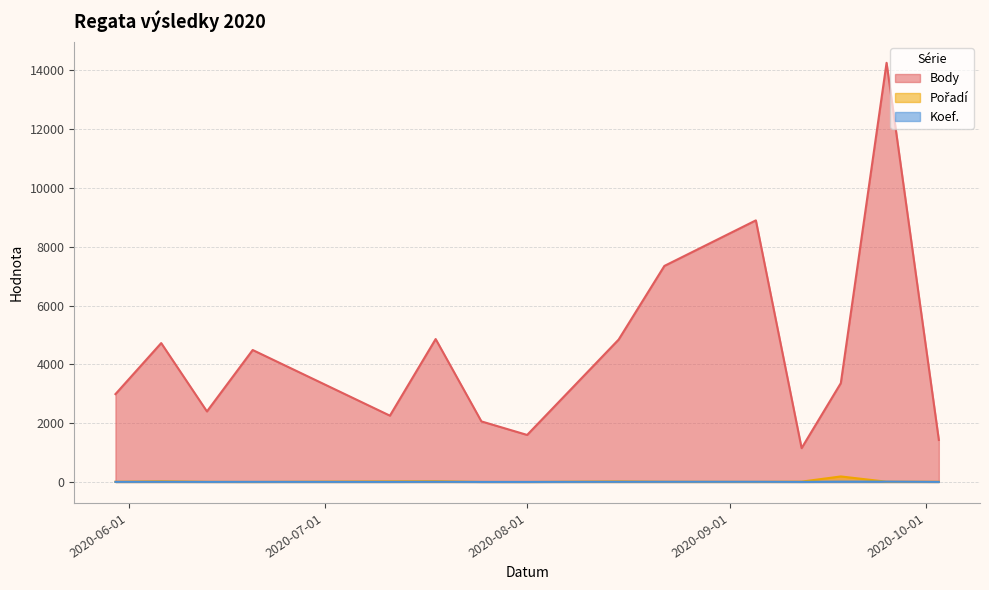

At how many categories does at least one series exceed 202?

15